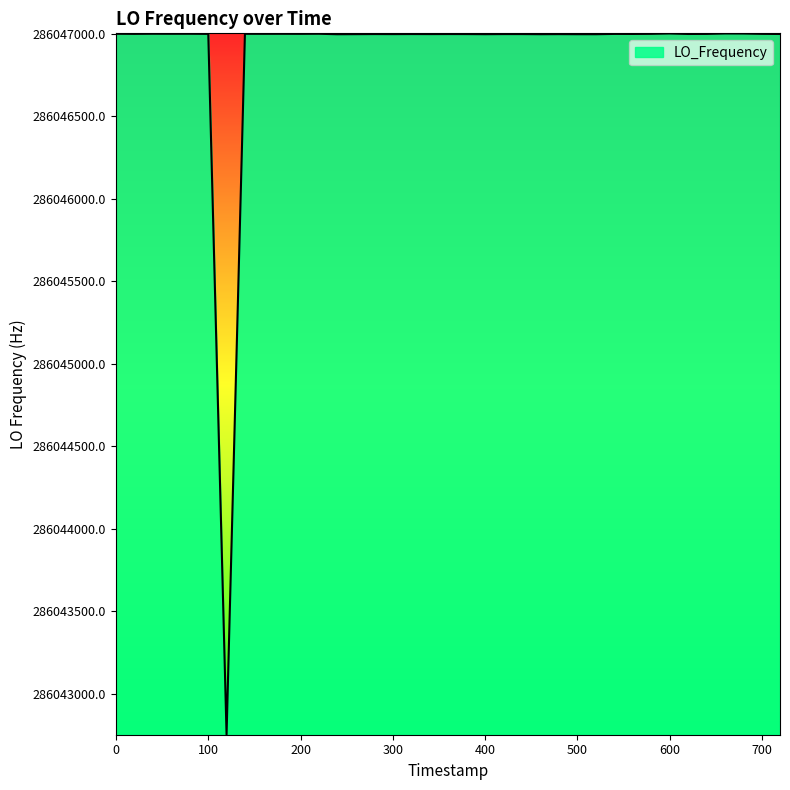

Does the chart display data point markers on the line(s)?

No